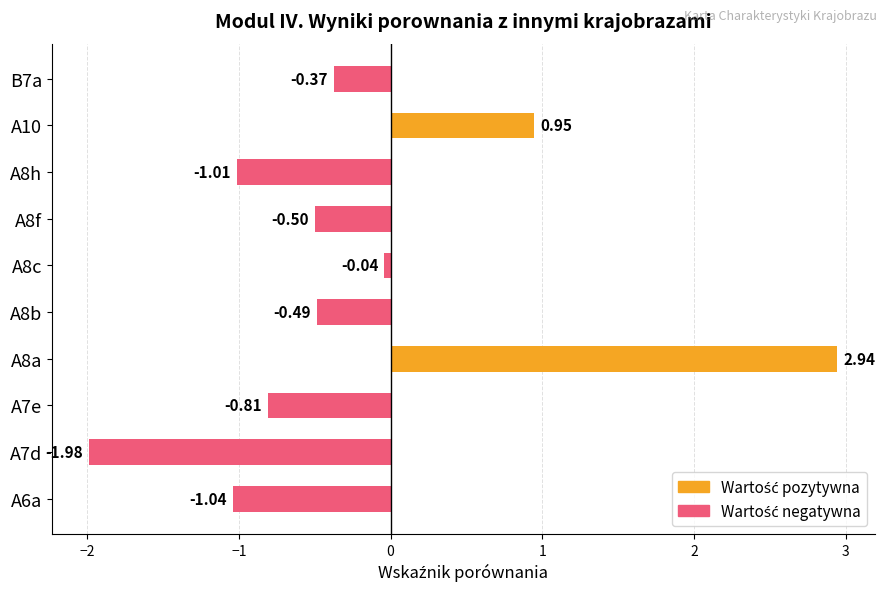

The value of Porownanie negatywne at A7e is -0.8. True or false?

True